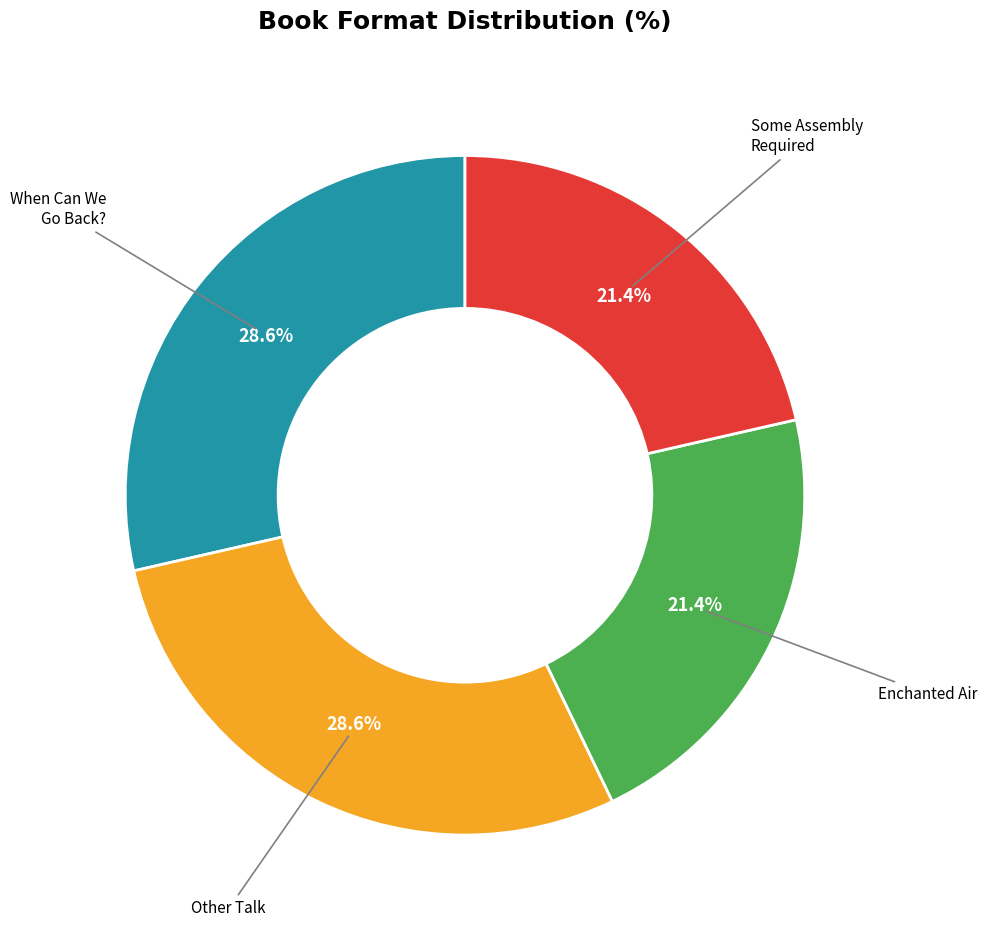

Does any single category account for the majority?

No